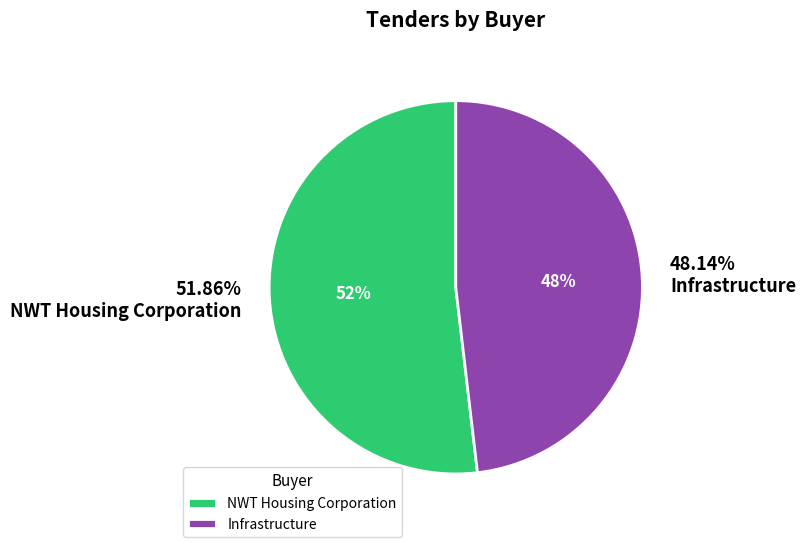

How many slices are in this pie chart?

2